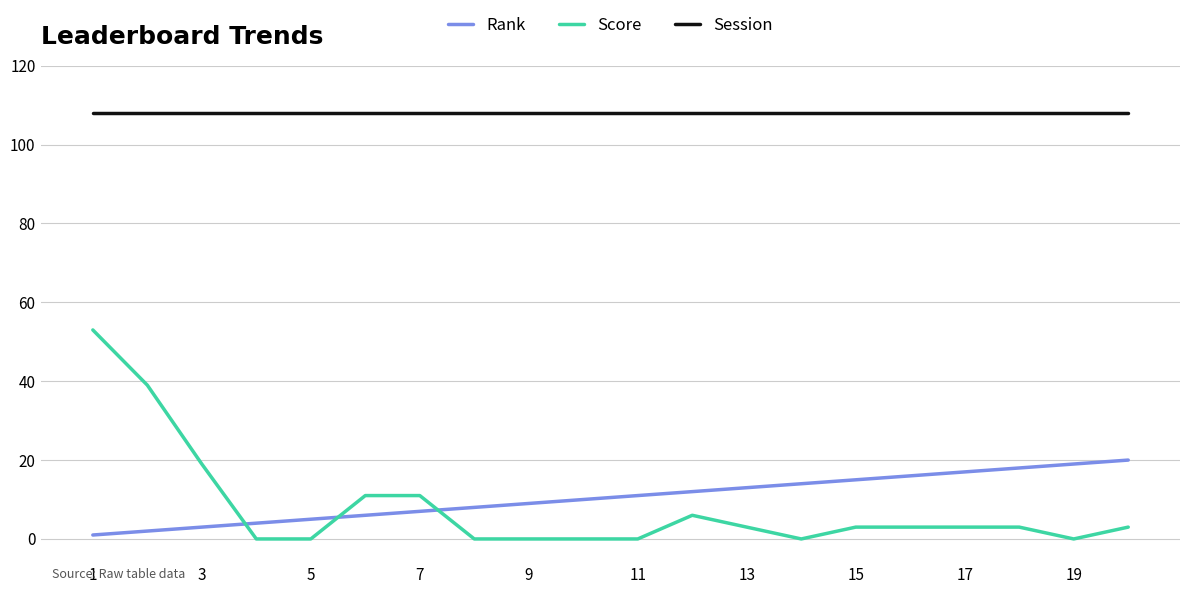

How many lines are shown in the chart?

3